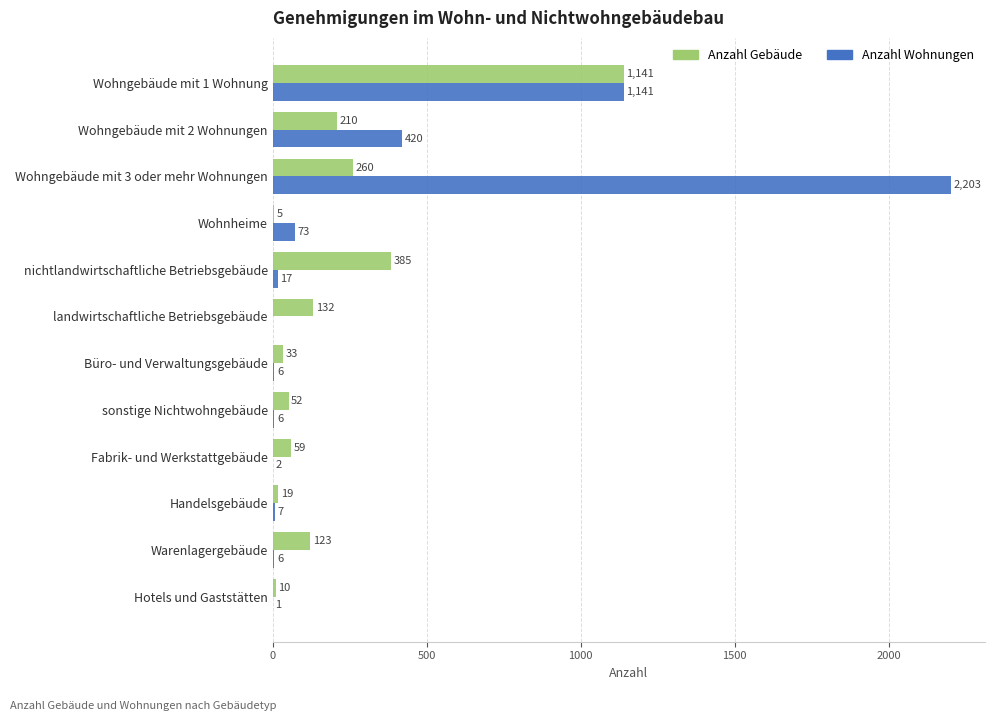

Between Wohngebäude mit 2 Wohnungen and Fabrik- und Werkstattgebäude, which series saw the biggest shift?

Anzahl Wohnungen